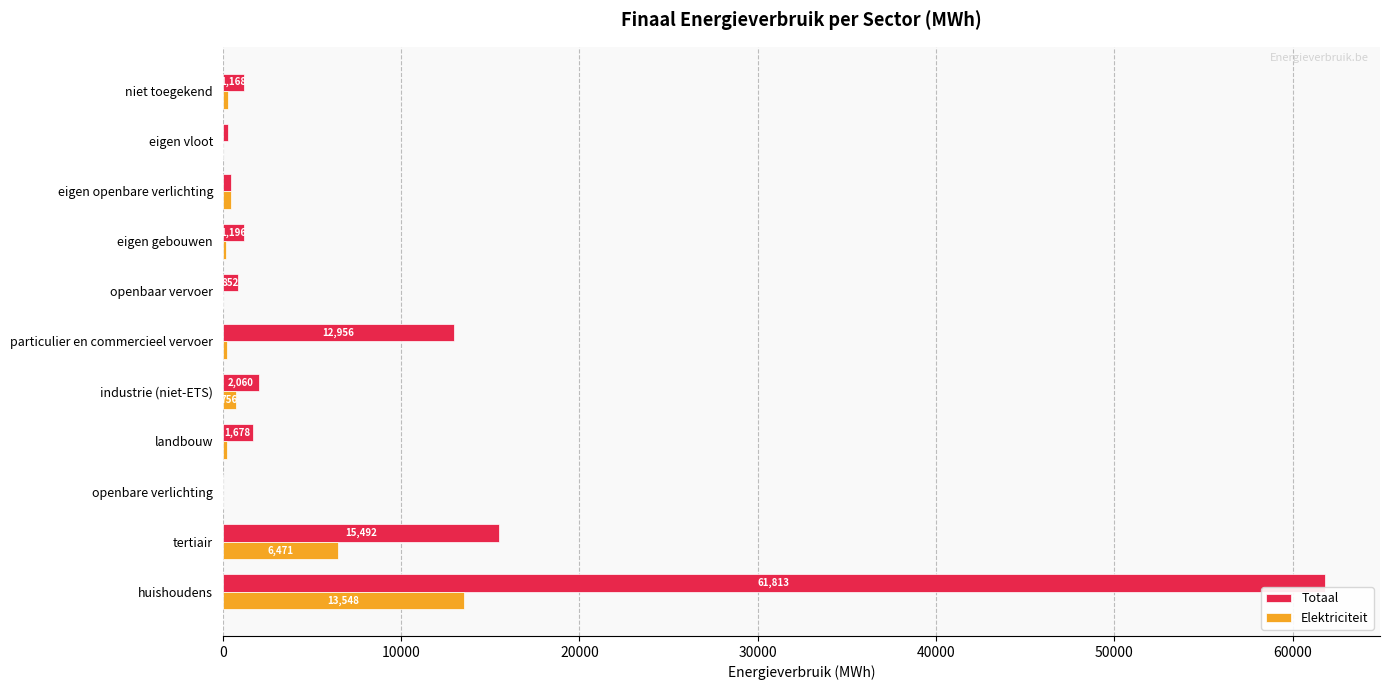

At which category is the sum across all series the highest?

huishoudens